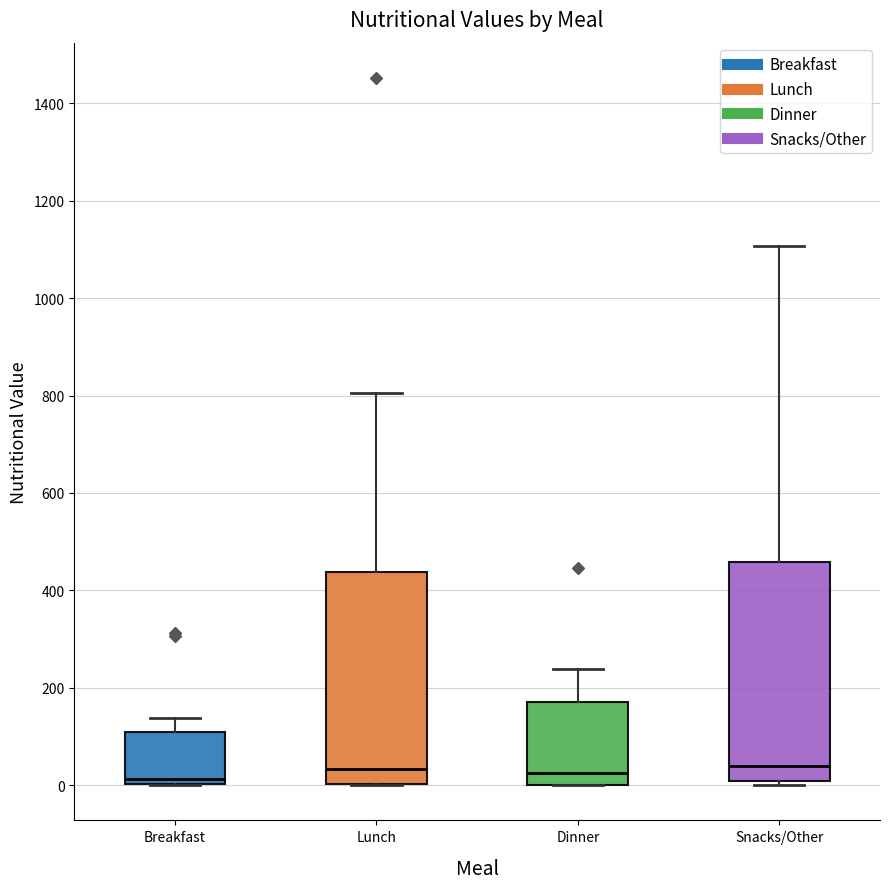

Where does the upper whisker of the box for Dinner end on the y-axis? The values are not printed on the chart, so give them approximately, as read against the axis.

240